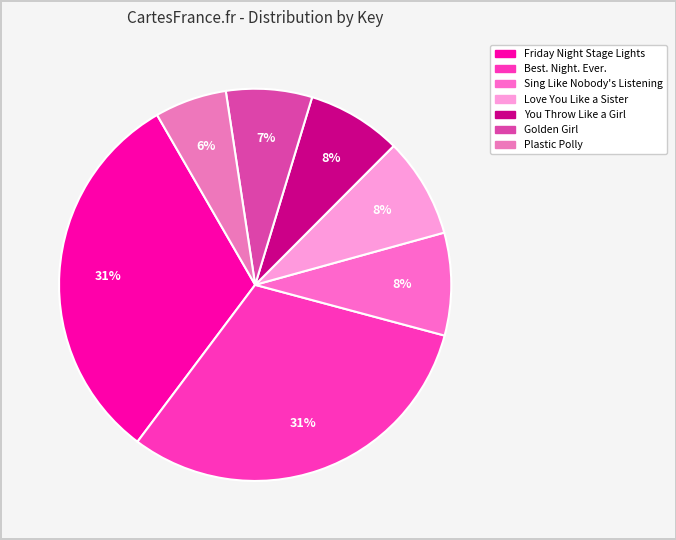

Is the sum of Best. Night. Ever. and Love You Like a Sister greater than half?

No